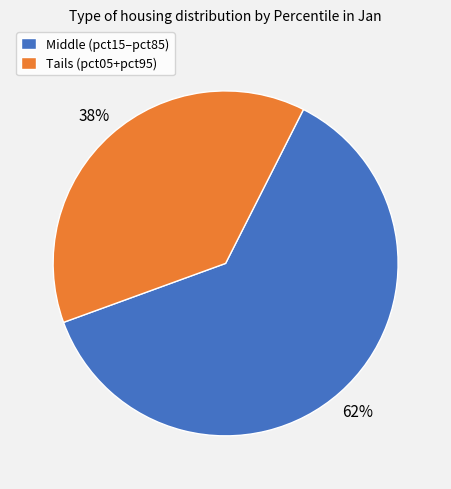

The Middle (pct15–pct85) slice represents 62% of the pie. True or false?

True